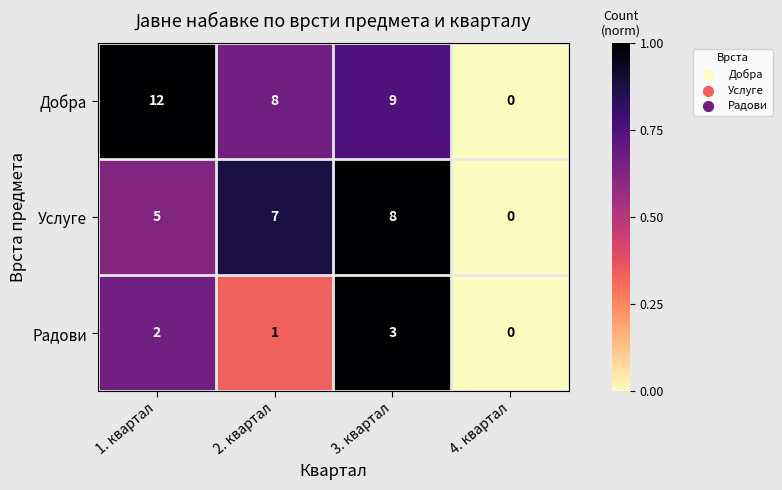

Reading left to right, transcribe all the data shown in this chart.

Добра: 1. квартал=12	2. квартал=8	3. квартал=9	4. квартал=0
Услуге: 1. квартал=5	2. квартал=7	3. квартал=8	4. квартал=0
Радови: 1. квартал=2	2. квартал=1	3. квартал=3	4. квартал=0